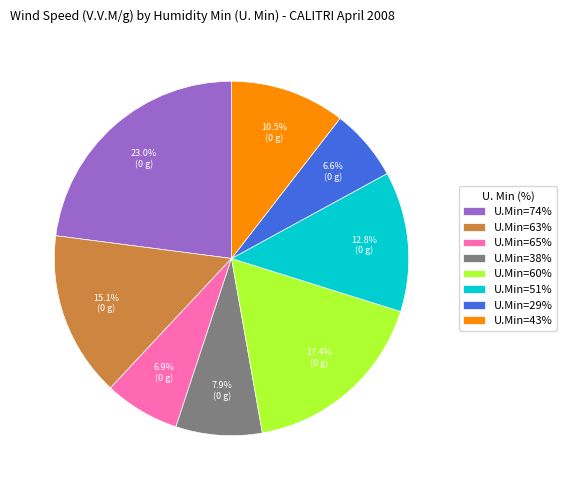

Approximately how many times larger is the value at U.Min=38% compared to U.Min=51%?

0.6